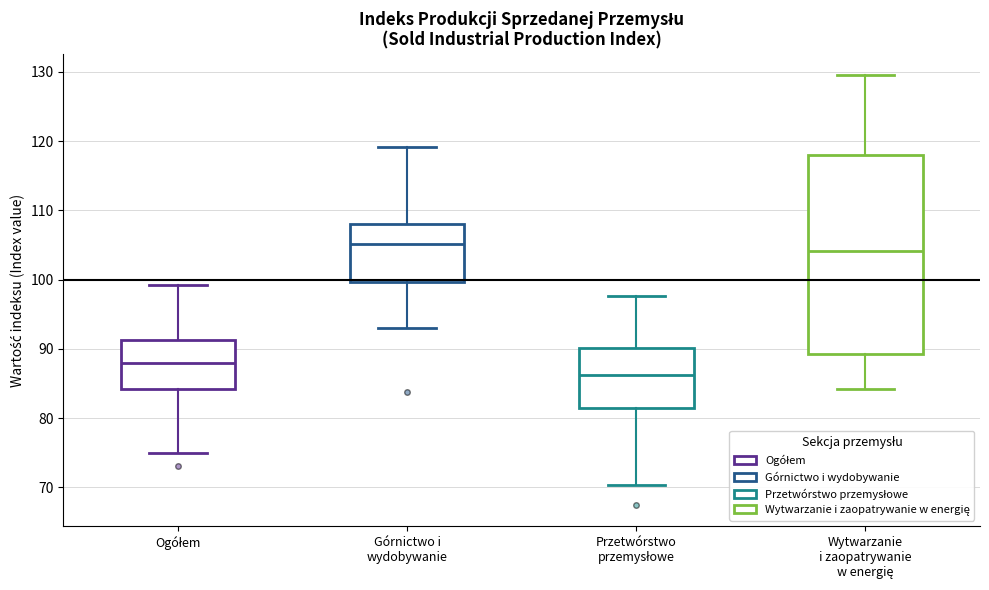

Reading left to right, transcribe this box plot: for each box, give where its median line is, the range the box spans, and where its two whiskers end, as read against the y-axis. The values are not printed on the chart, so give them approximately, as read against the axis.

Ogółem: median 88, box 84 to 91, whiskers 75 to 99
Górnictwo i wydobywanie: median 105, box 100 to 108, whiskers 93 to 119
Przetwórstwo przemysłowe: median 86, box 81 to 90, whiskers 70 to 98
Wytwarzanie i zaopatrywanie w energię: median 104, box 89 to 118, whiskers 84 to 130